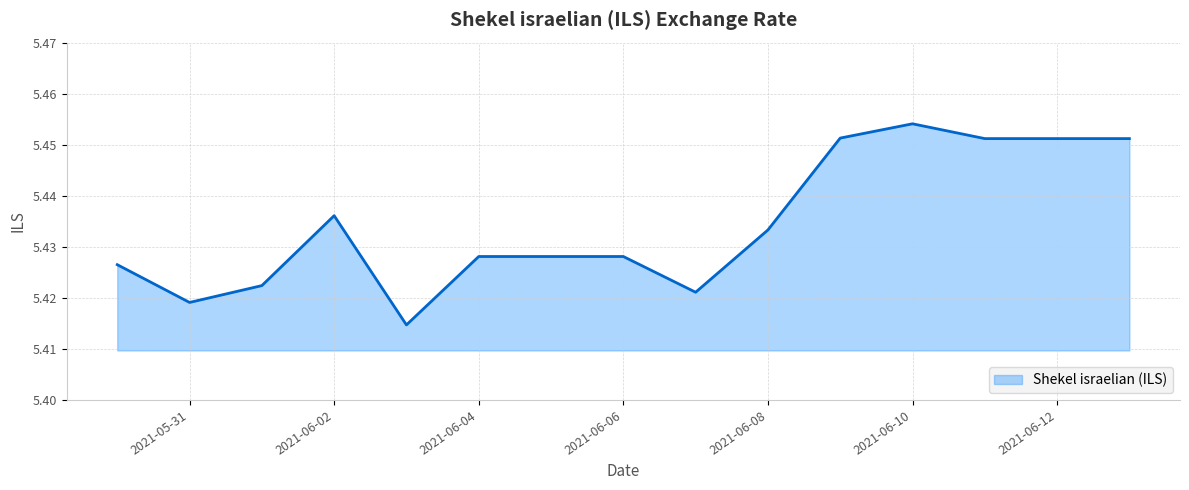

How many categories are shown in the chart?

15